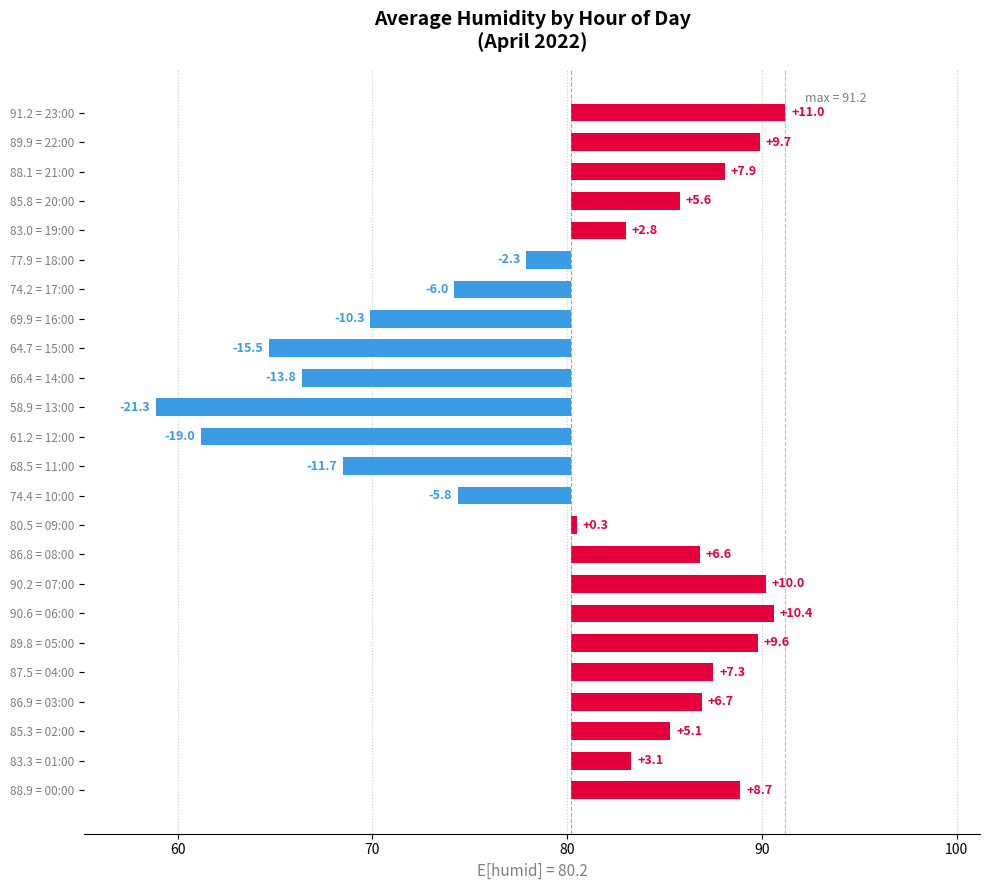

How many data points are less than 5?

12